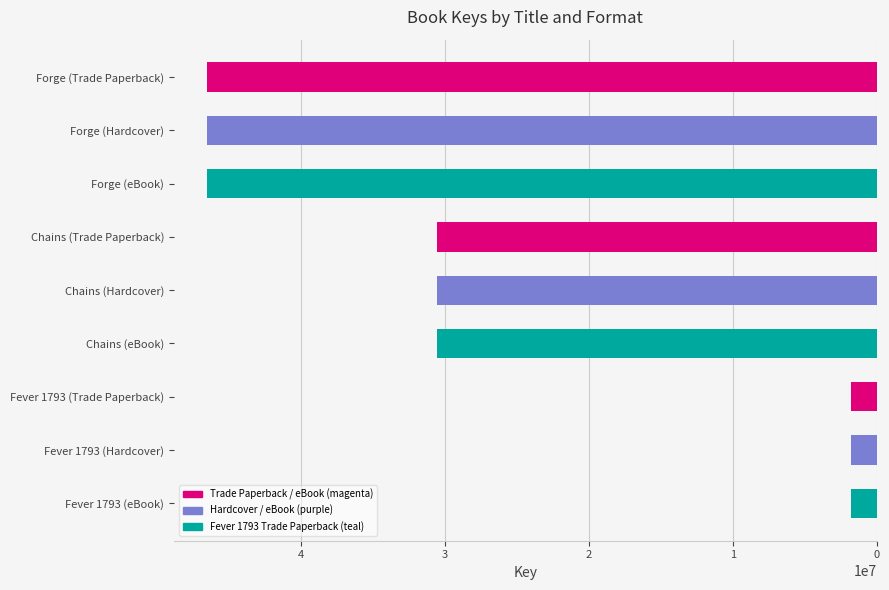

The value at Chains (Trade Paperback) is 50452877. True or false?

False